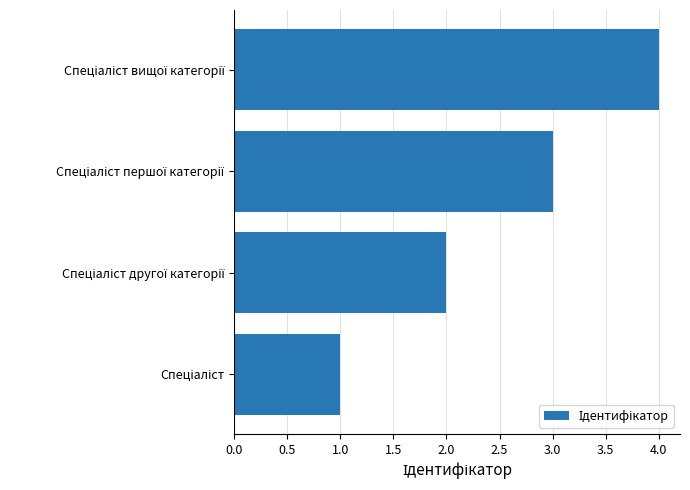

What is the maximum value shown in the chart?

4